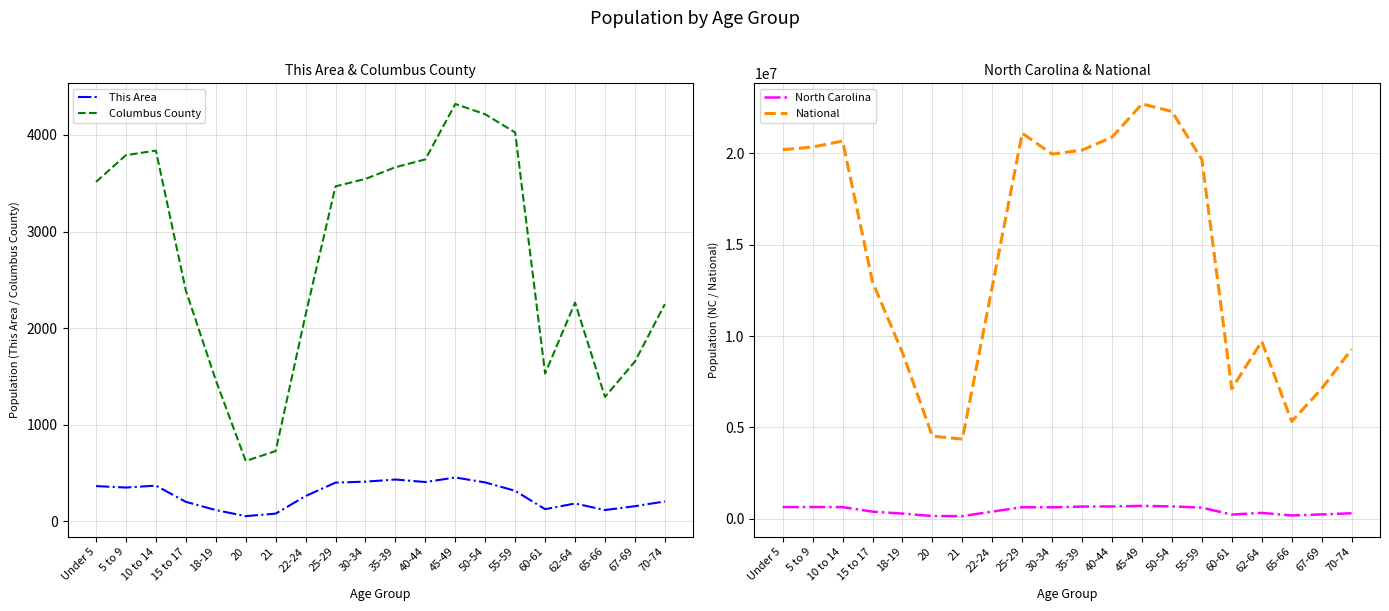

What is the label of the 7th point from the left?

21